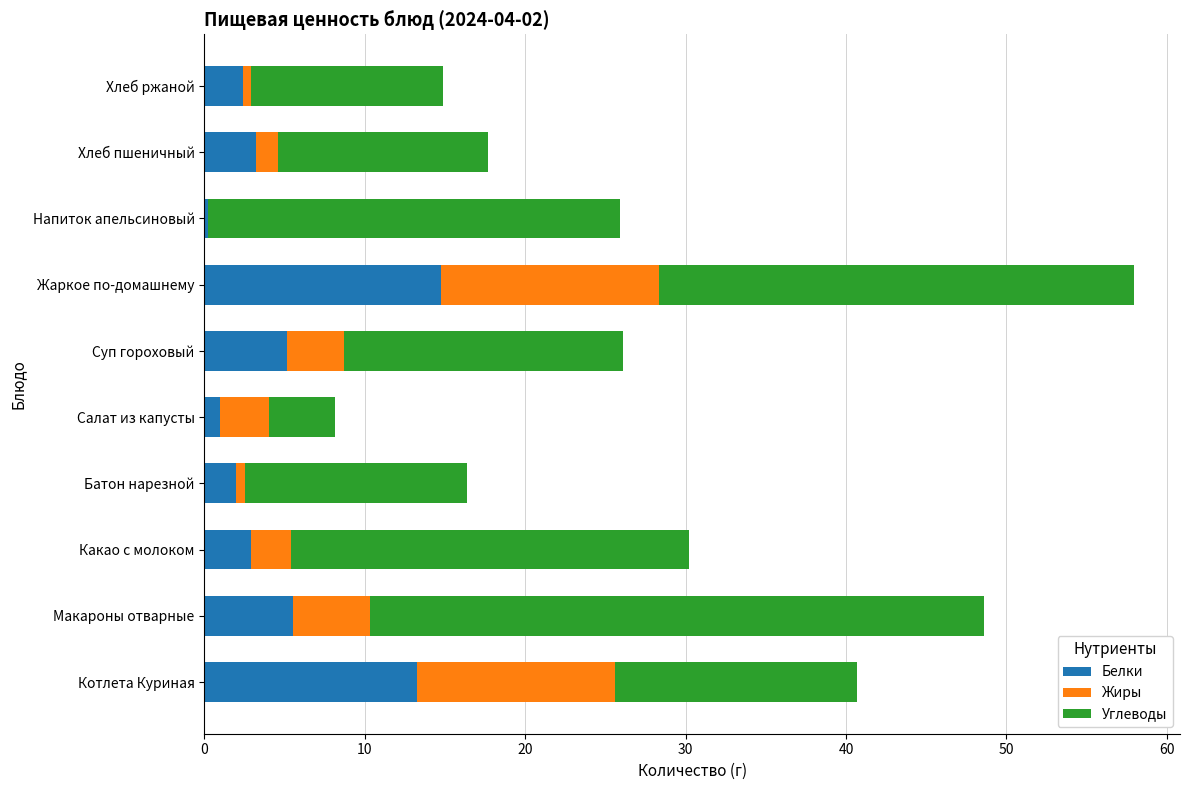

What value does the Белки series have at Суп гороховый?

5.1